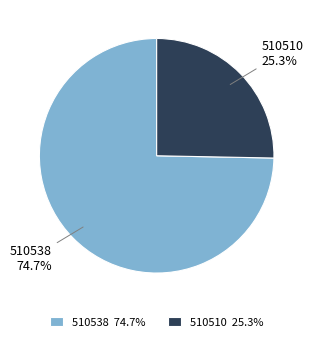

Do 510538 and 510510 together represent more than half of the pie?

Yes